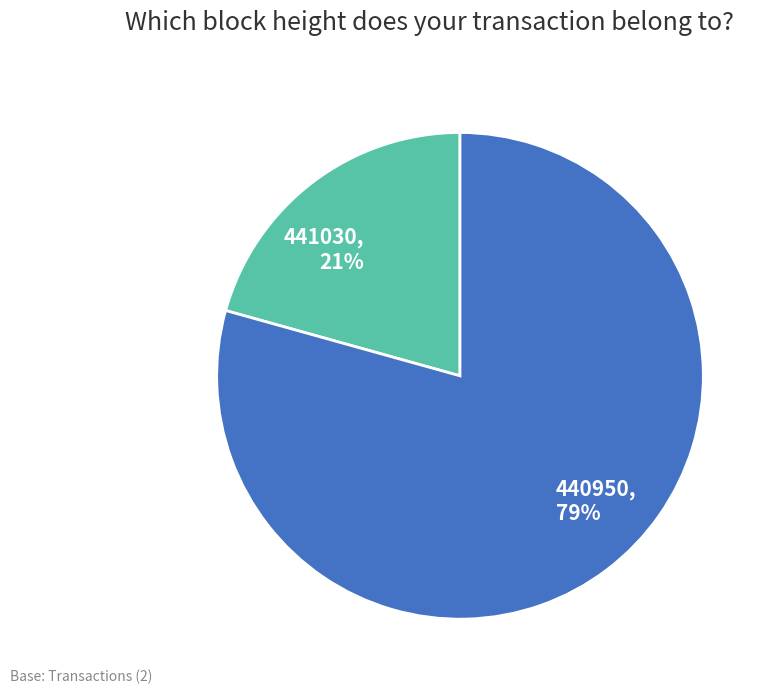

To the nearest percent, what is the average slice percentage?

50%